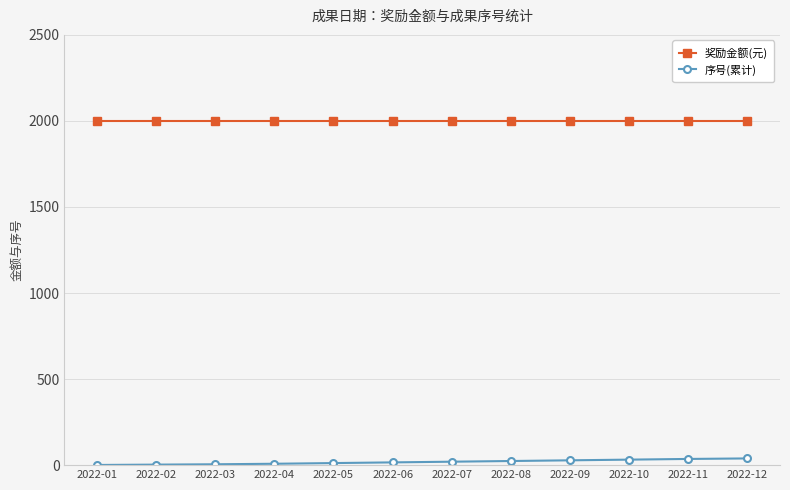

True or false: 奖励金额(元) and 序号(累计) cross at least once.

False